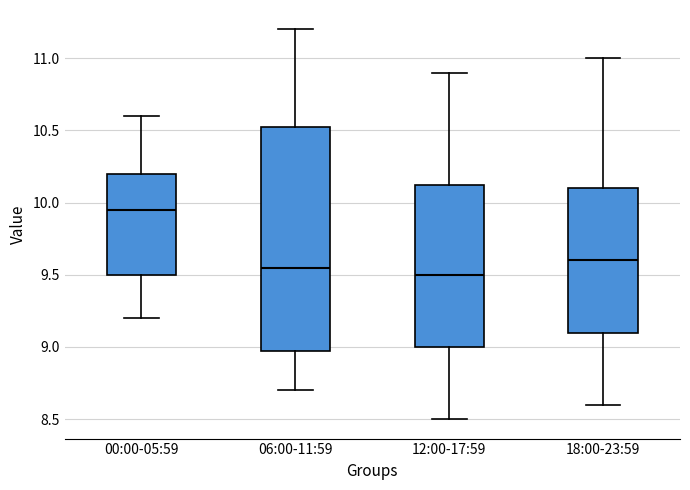

Which box is the tallest, from its lower edge to its upper edge?

06:00-11:59